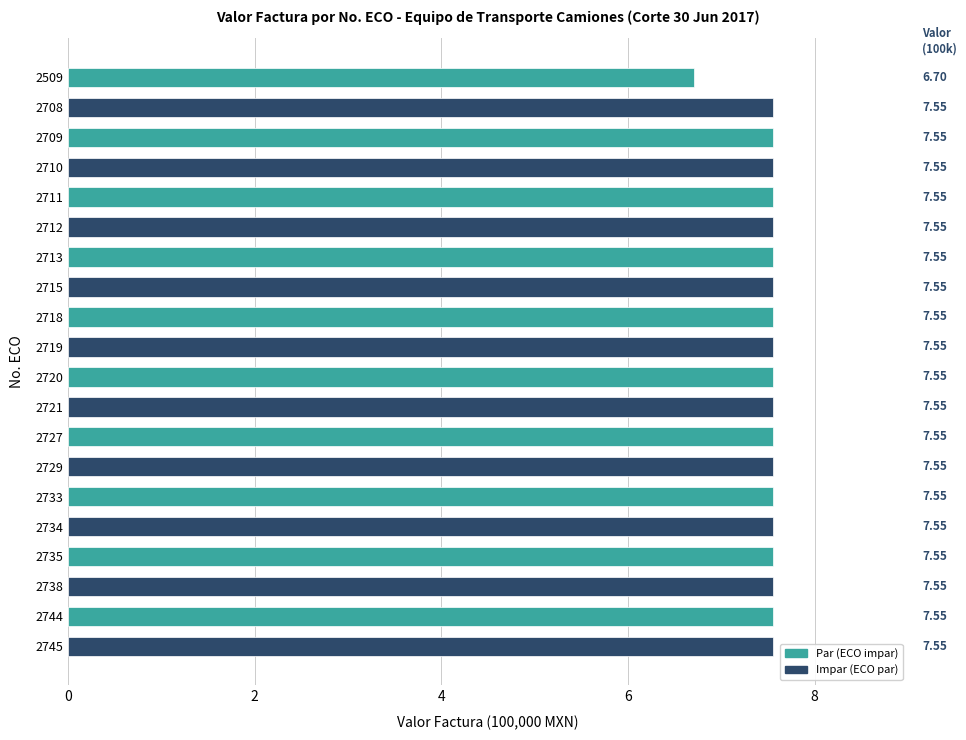

What is the ratio of the value at 2708 to the value at 2715?

1.0